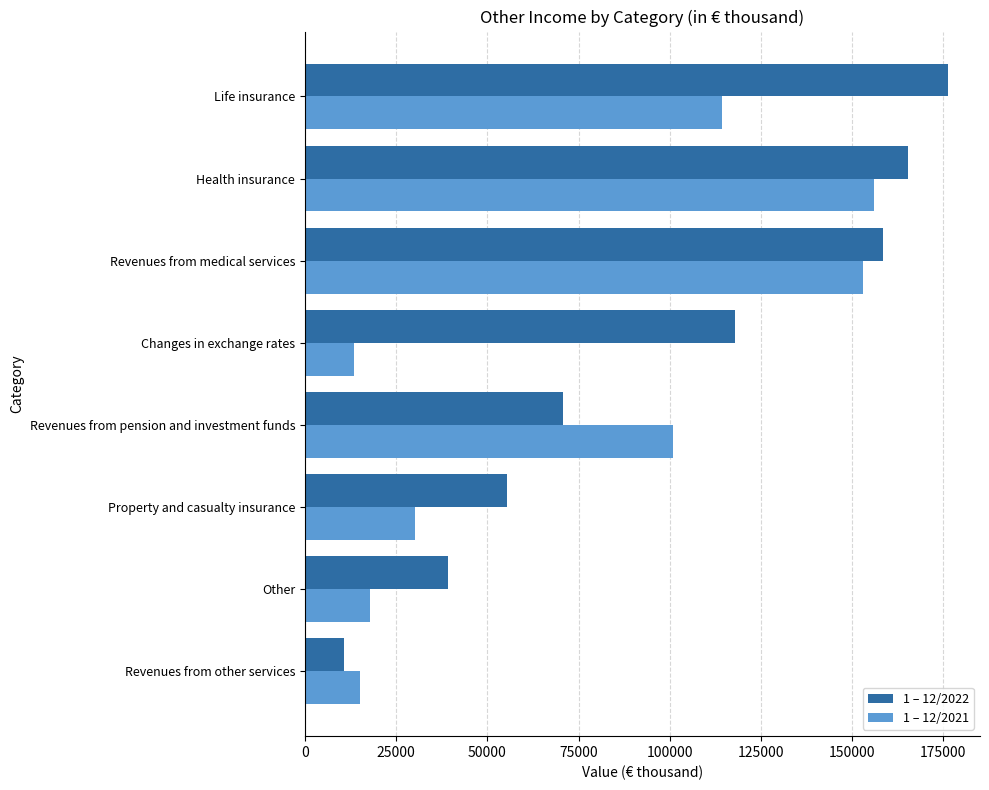

Count the number of data series in this chart.

2